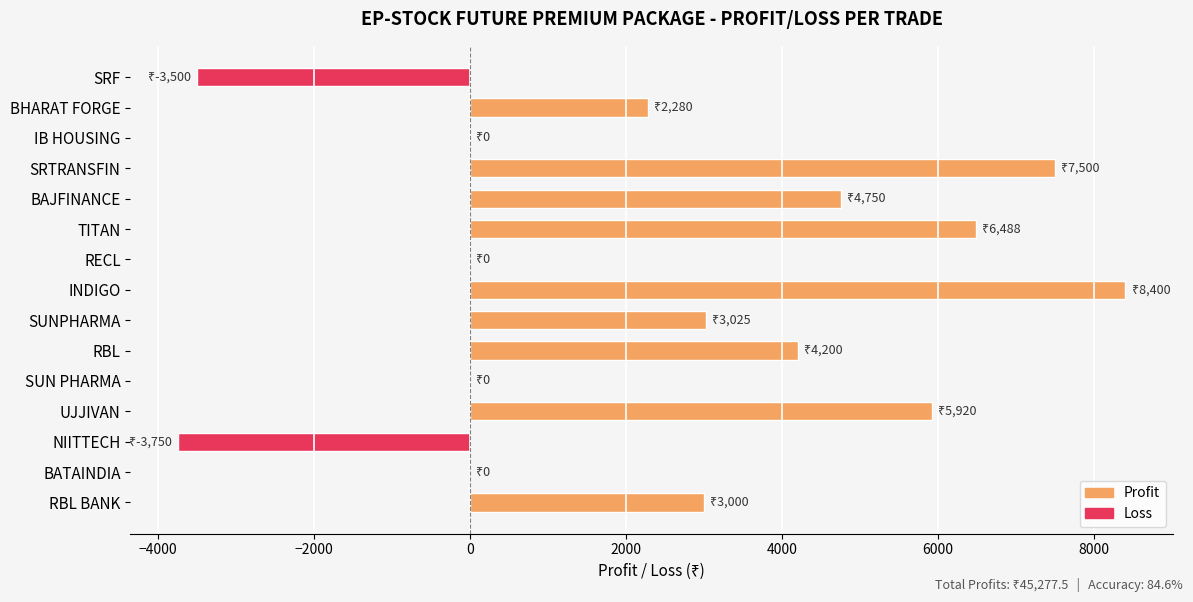

What value does the data have at NIITTECH?

-3750.0